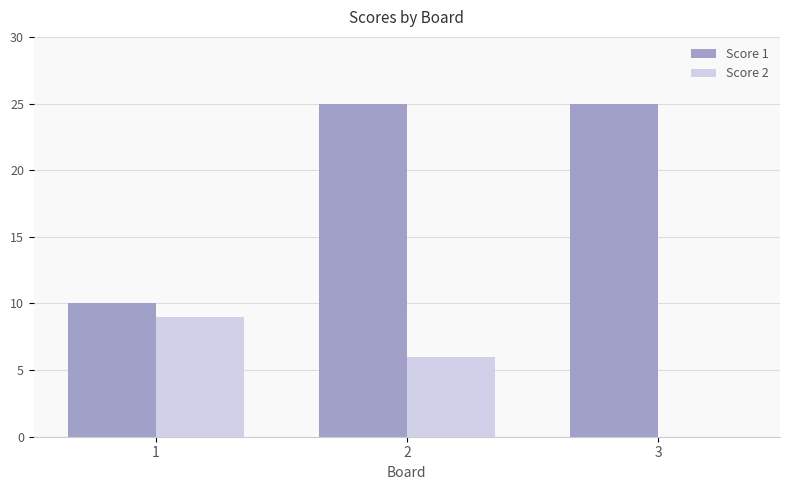

At which label does Score 2 first exceed 6?

1